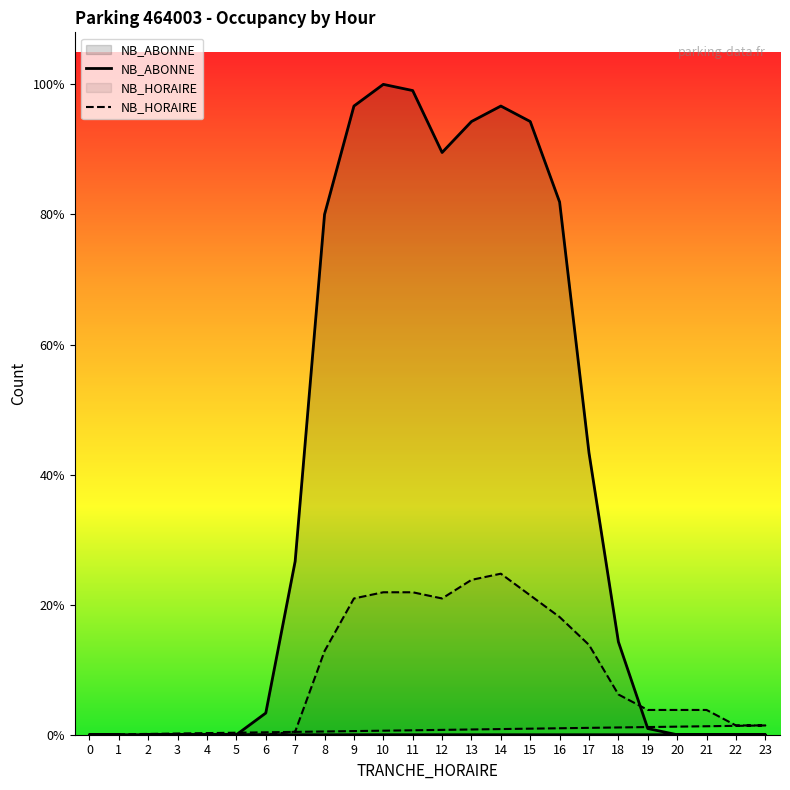

How many positive values does the NB_HORAIRE series have?

17